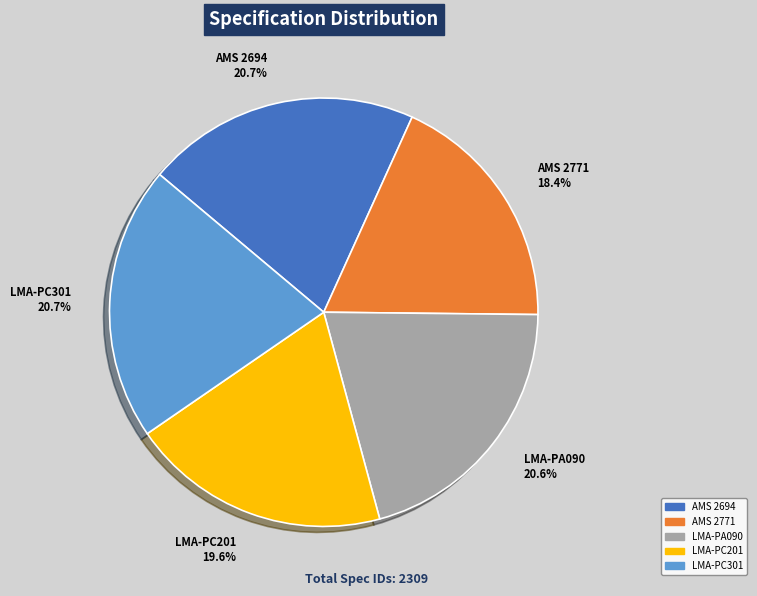

To the nearest percent, what is the average slice percentage?

20%